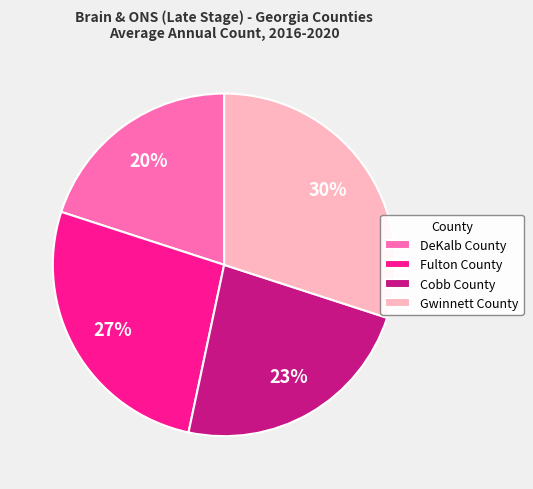

Which slice is the smallest?

DeKalb County